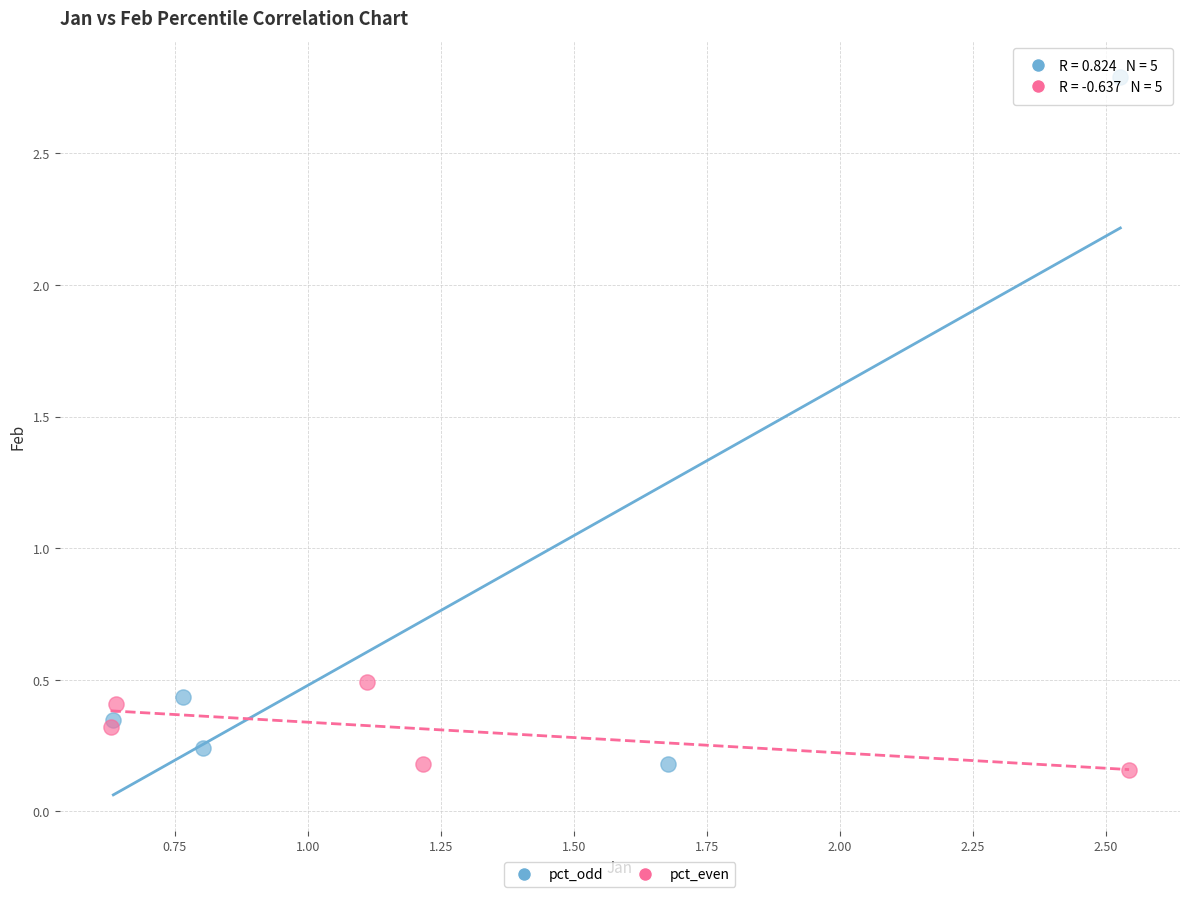

Which series has the largest Y range (max minus min)?

pct_odd